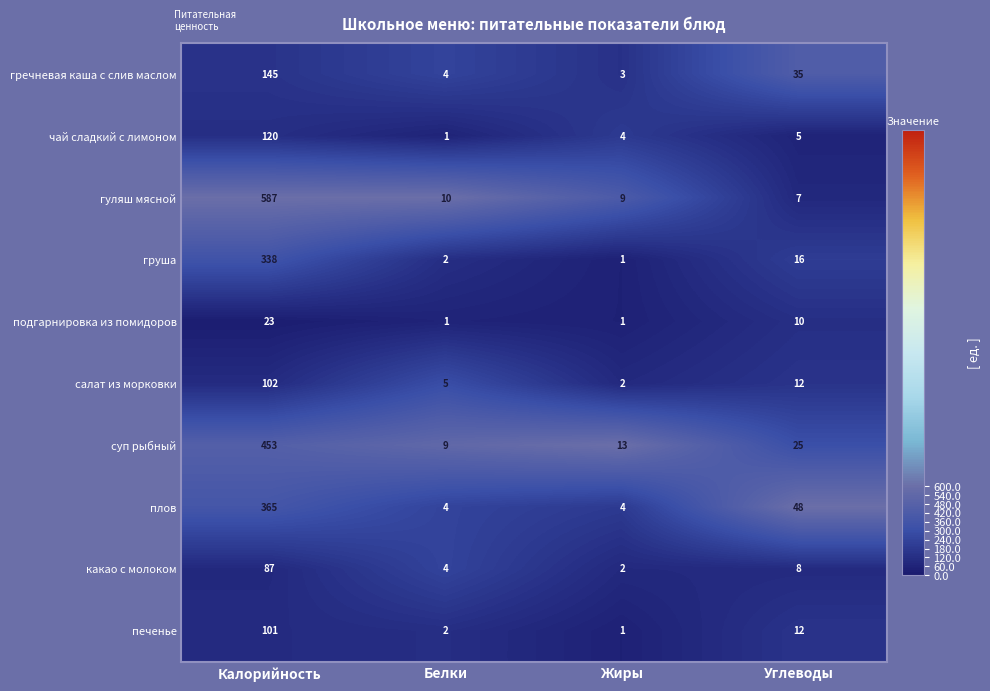

What is the minimum value shown in the chart?

1